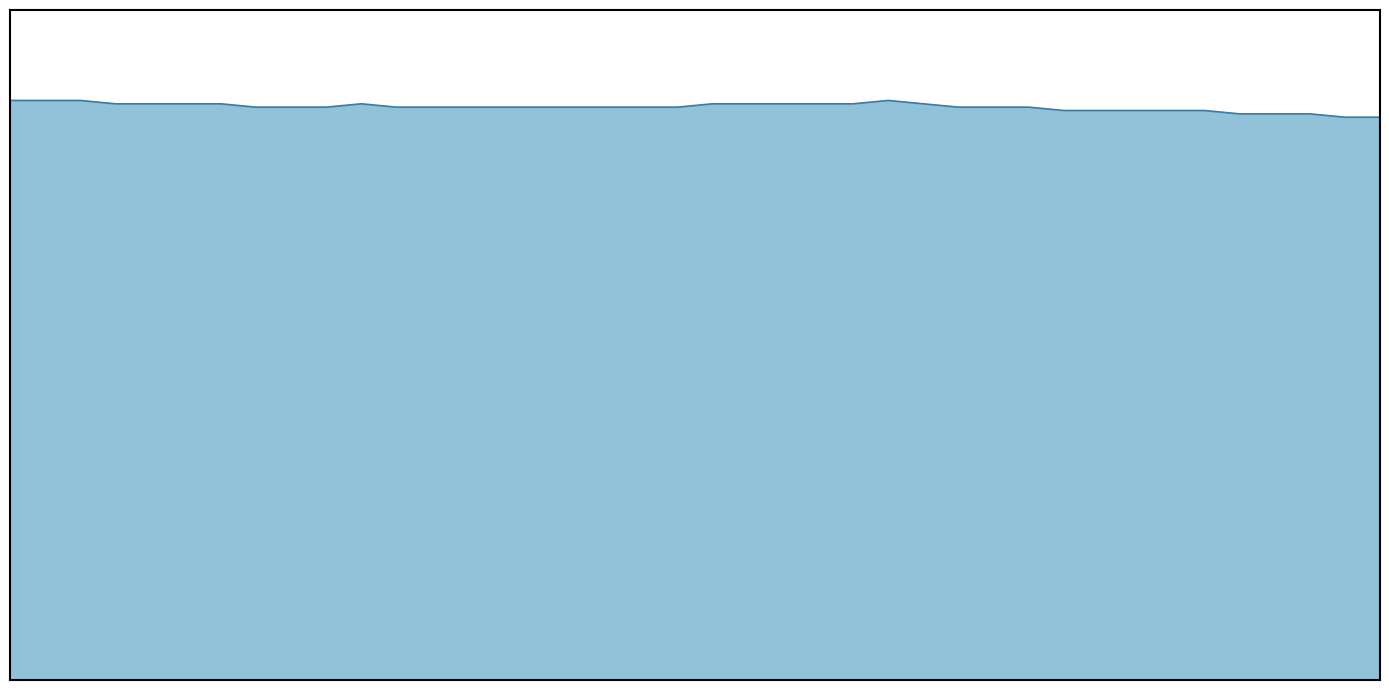

Does the chart display data point markers on the line(s)?

No